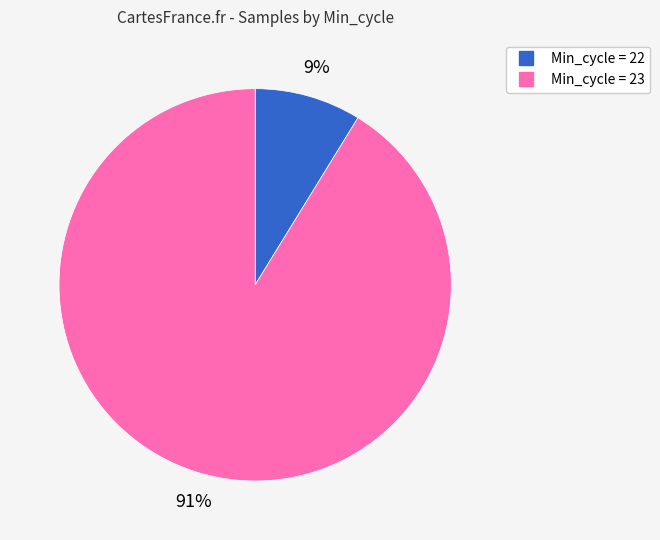

How many slices are in this pie chart?

2